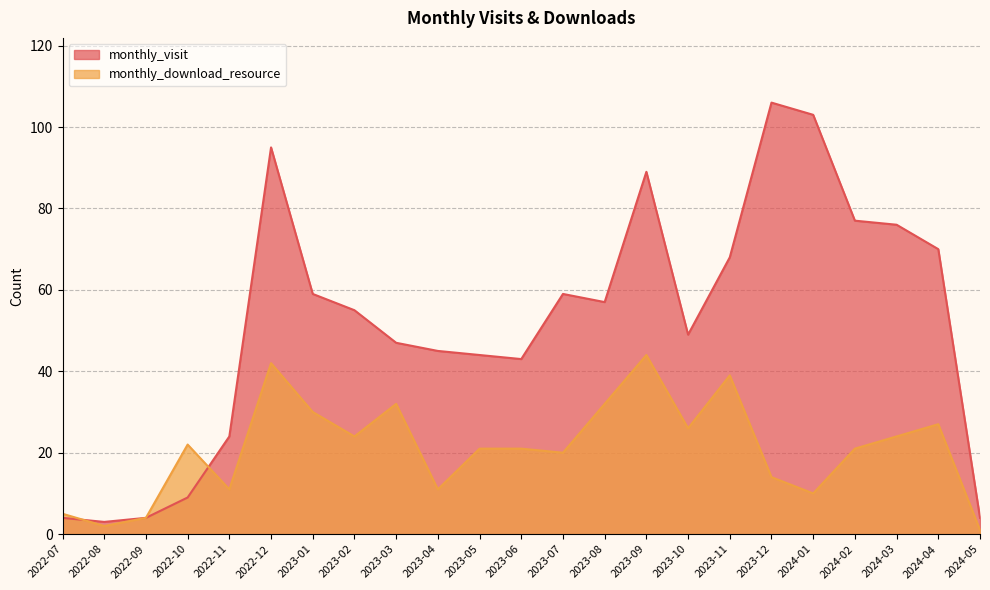

What is the sum of the monthly_visit values at 2023-04 and 2023-07?

104